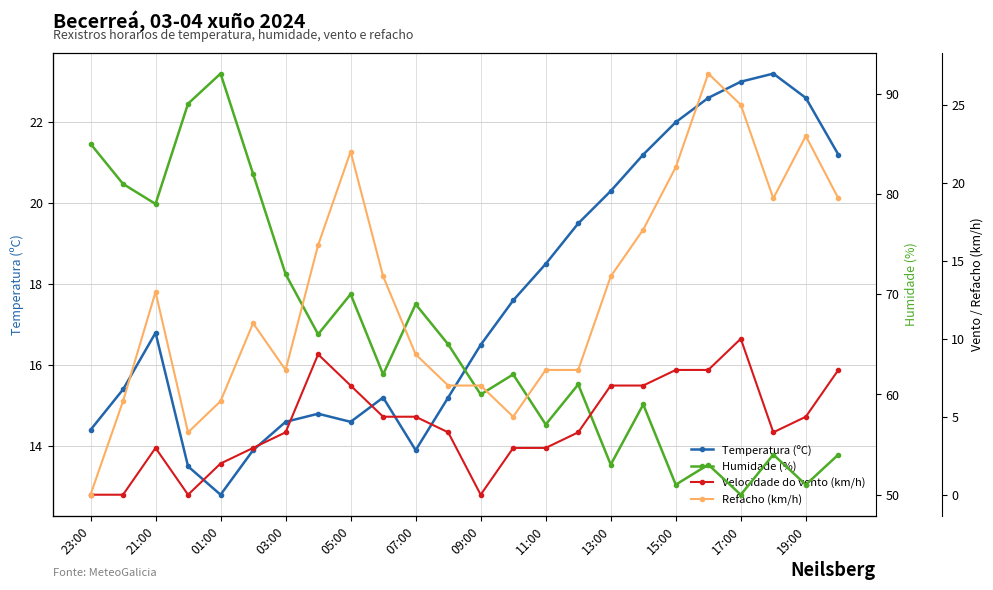

True or false: Temperatura (ºC) and Humidade (%) cross at least once.

False